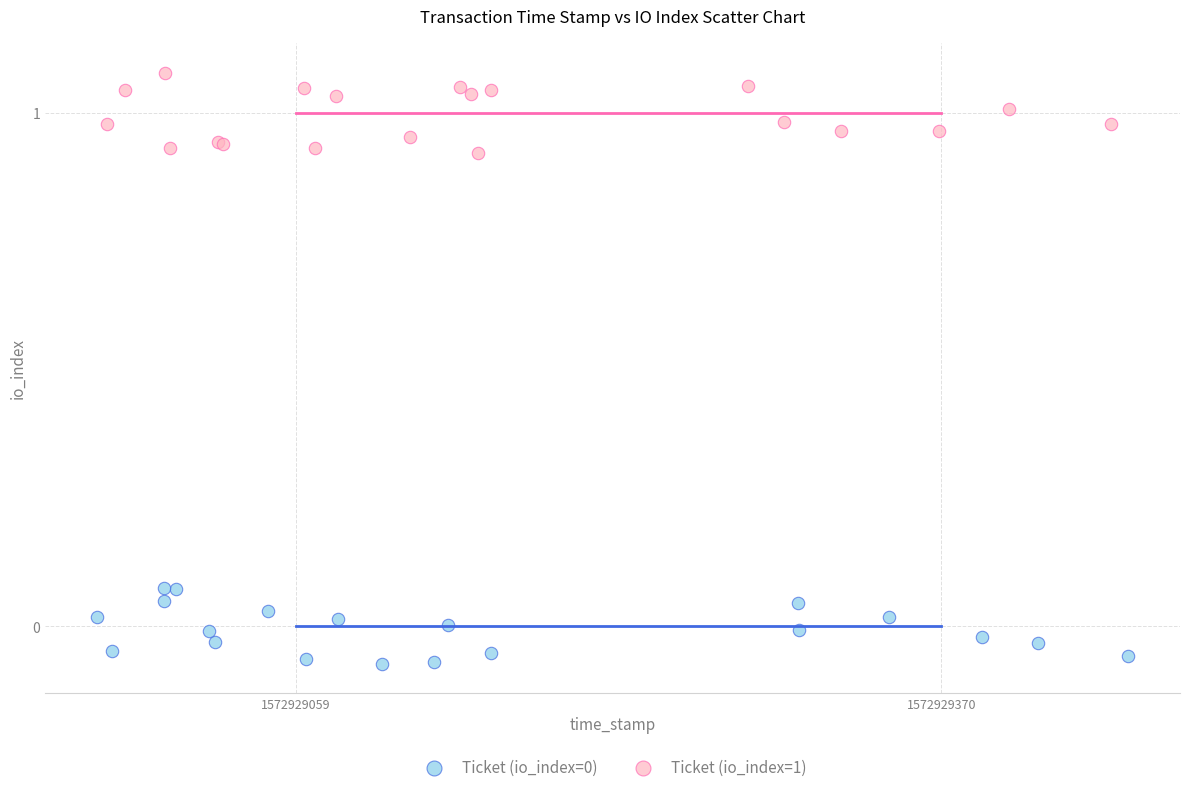

Which series contains the highest Y value?

Ticket (io_index=1)